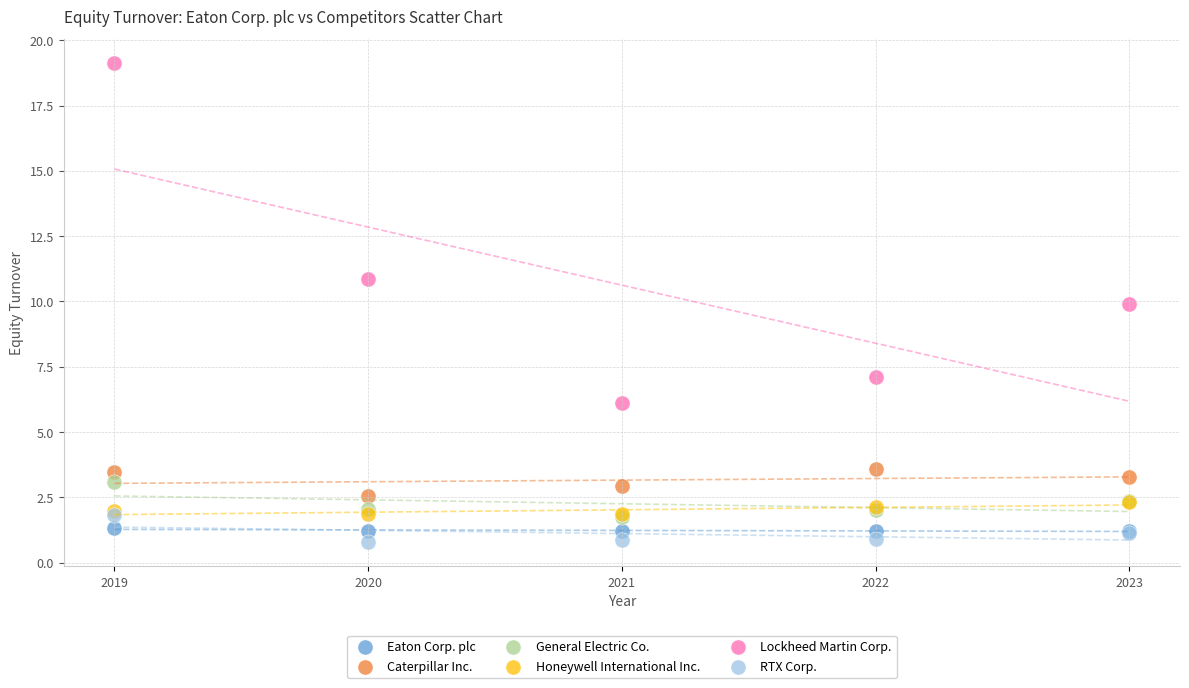

Which series contains the highest Y value?

Lockheed Martin Corp.